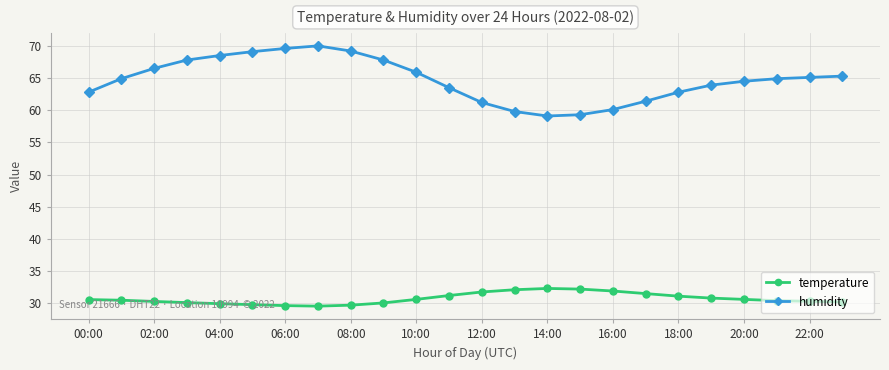

At how many categories does at least one series exceed 47?

24